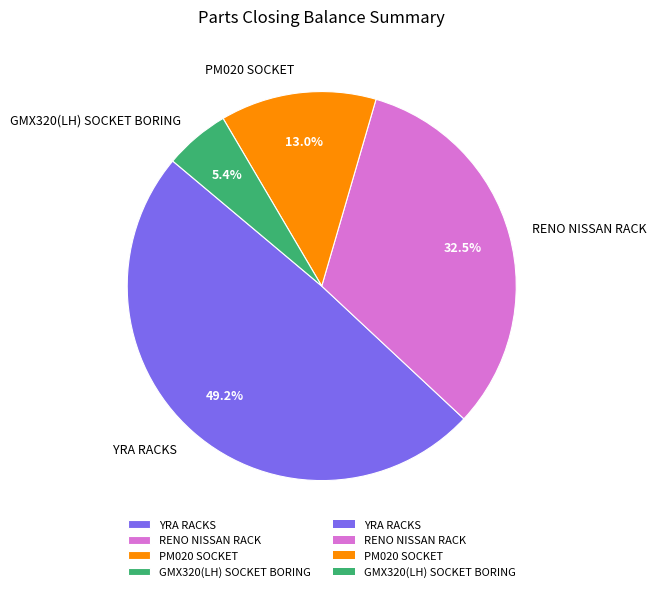

Between YRA RACKS and PM020 SOCKET, which is larger?

YRA RACKS